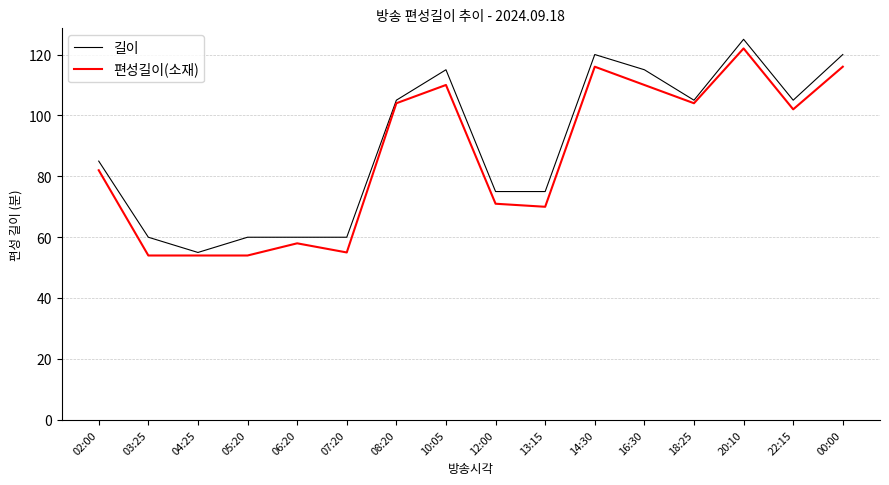

Between 07:20 and 18:25, which series saw the biggest shift?

편성길이(소재)